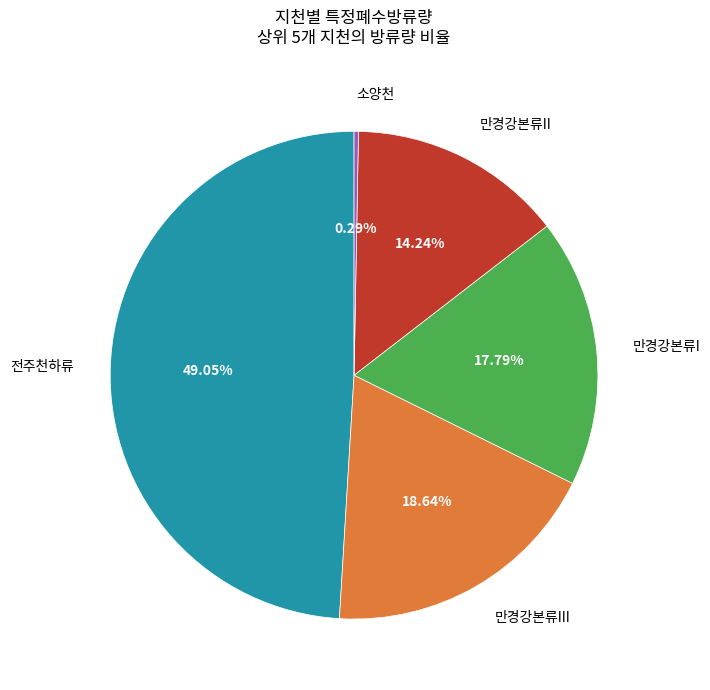

Is there any slice that represents more than half of the pie?

No